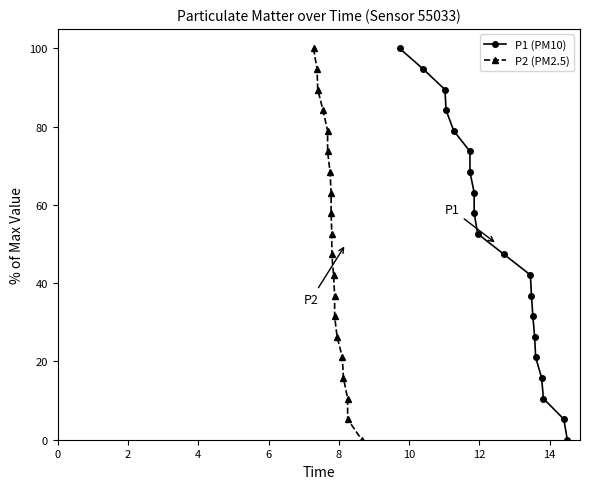

Reading left to right, what are all the values shown in this chart?

P1 (PM10): 100.0	94.7	89.5	84.2	78.9	73.7	68.4	63.2	57.9	52.6	47.4	42.1	36.8	31.6	26.3	21.1	15.8	10.5	5.3	0.0
P2 (PM2.5): 100.0	94.7	89.5	84.2	78.9	73.7	68.4	63.2	57.9	52.6	47.4	42.1	36.8	31.6	26.3	21.1	15.8	10.5	5.3	0.0